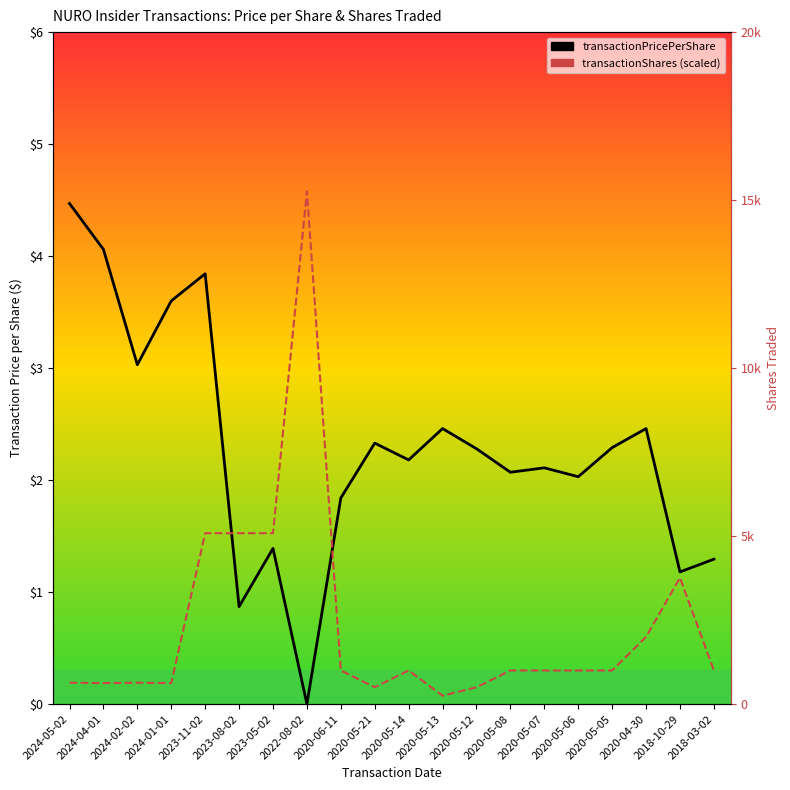

How many positive values does the transactionPricePerShare series have?

19